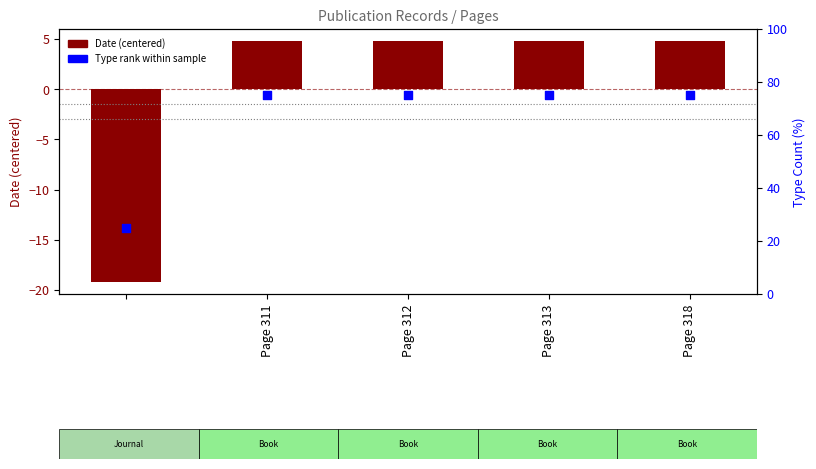

At how many categories does at least one series exceed 25?

4